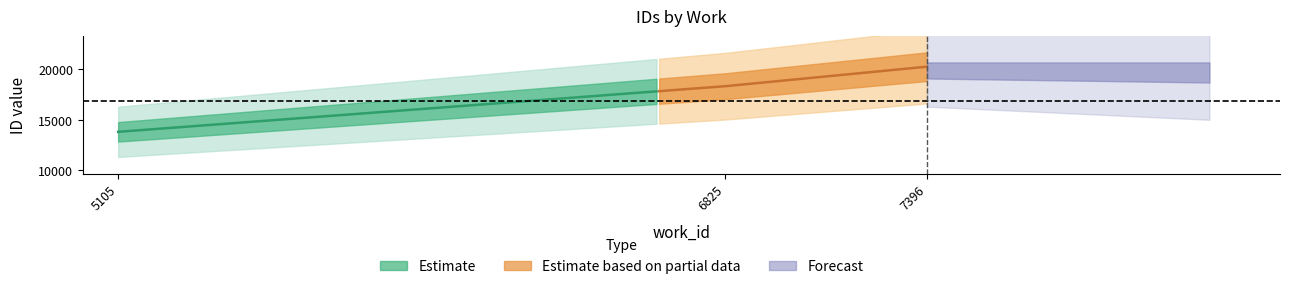

What is the value of the id point at the 2nd from the left?

18305